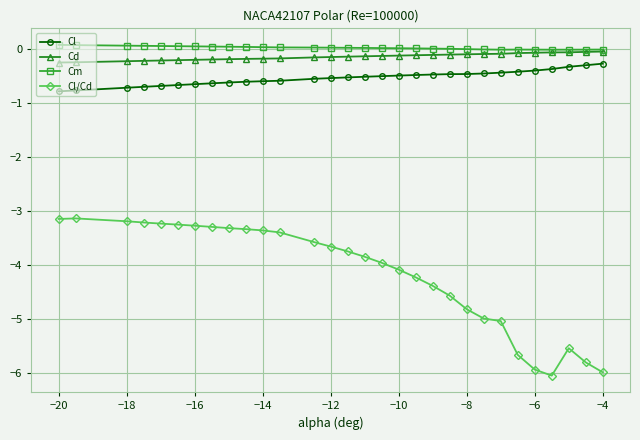

At how many categories does at least one series exceed -2?

30